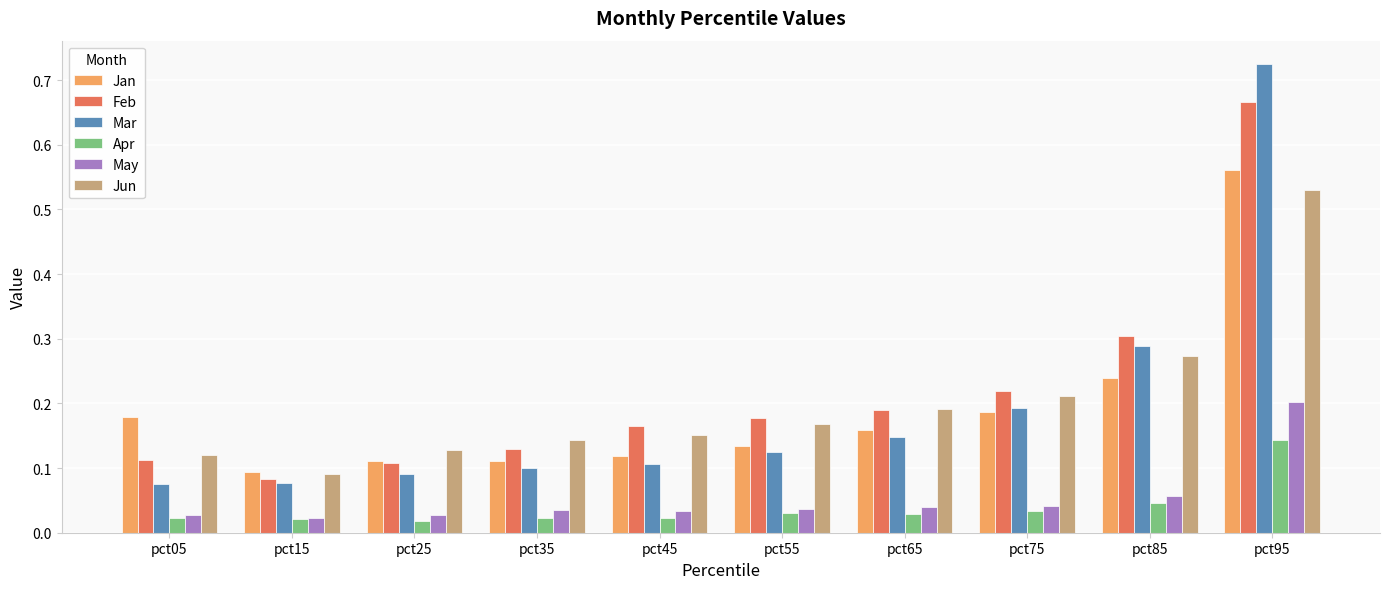

What are all the series names shown in the legend?

Jan, Feb, Mar, Apr, May, Jun